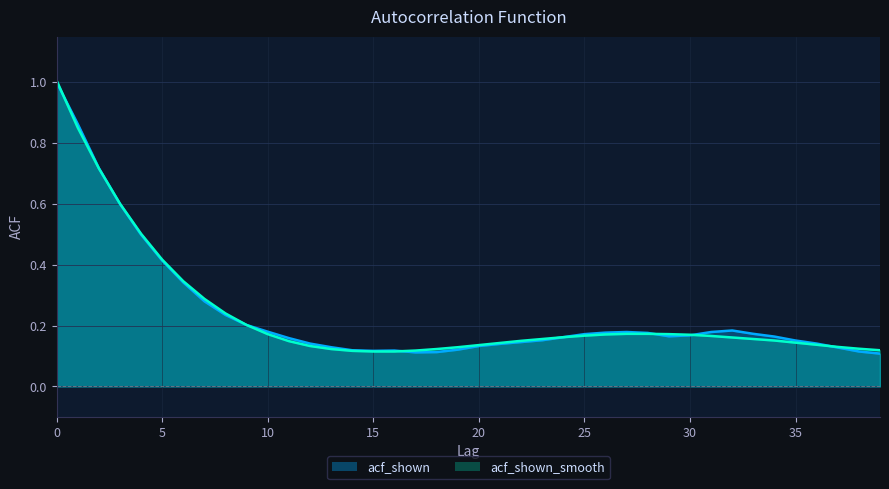

Which category has the lowest value in the acf_shown series?

39